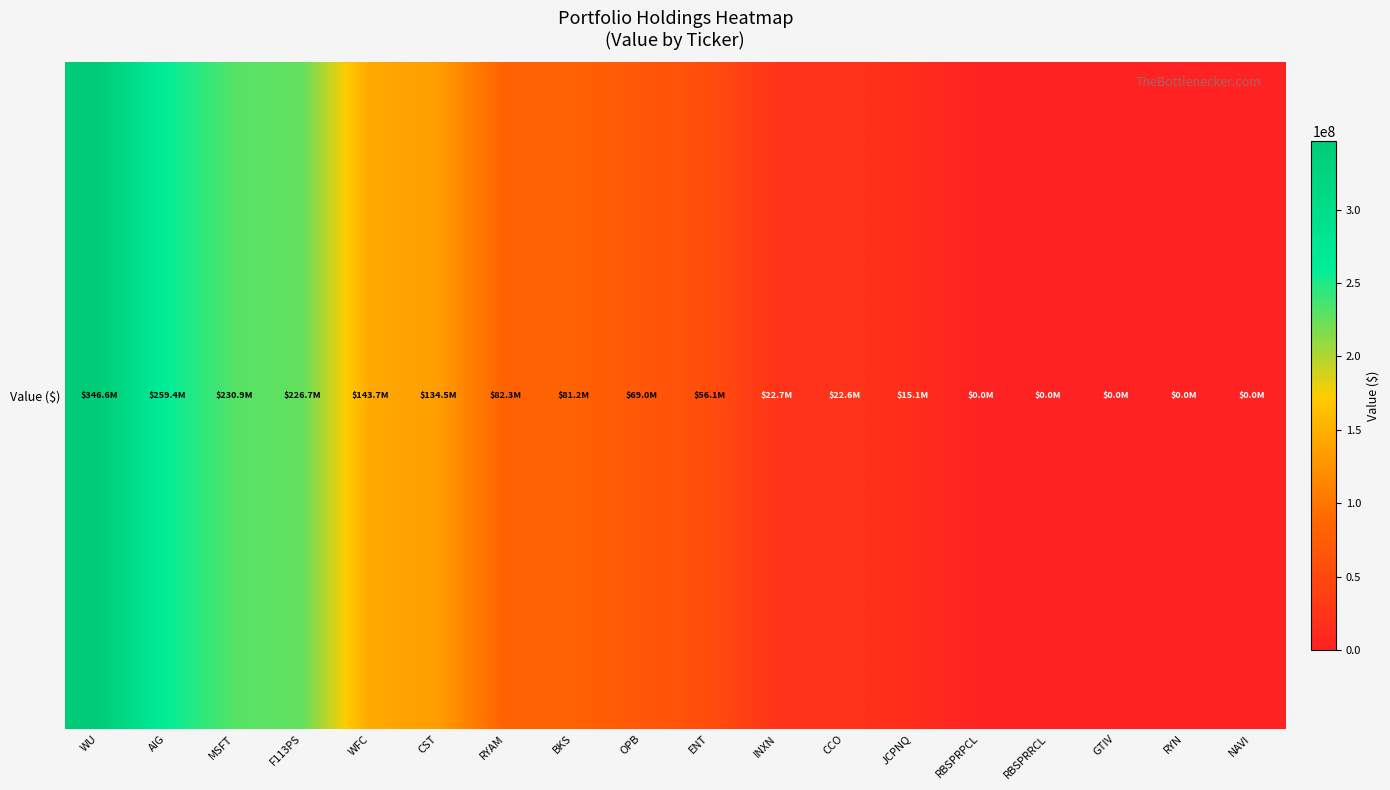

Which has a higher value, WFC or AIG?

AIG